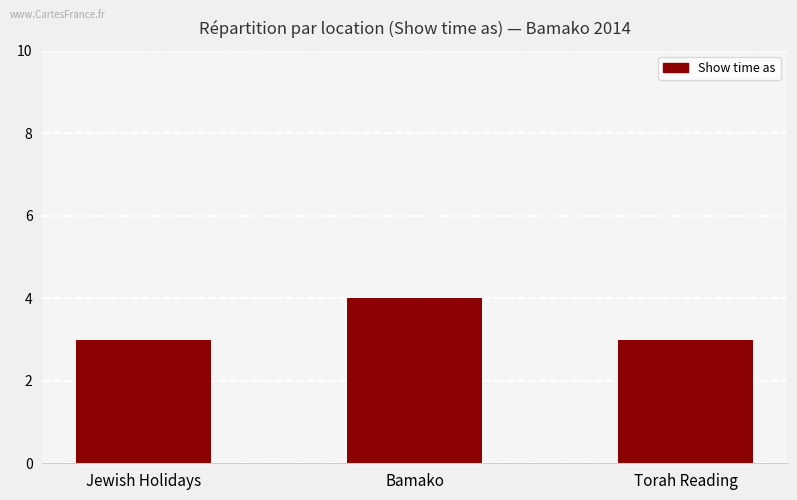

Between Bamako and Jewish Holidays, which is larger?

Bamako